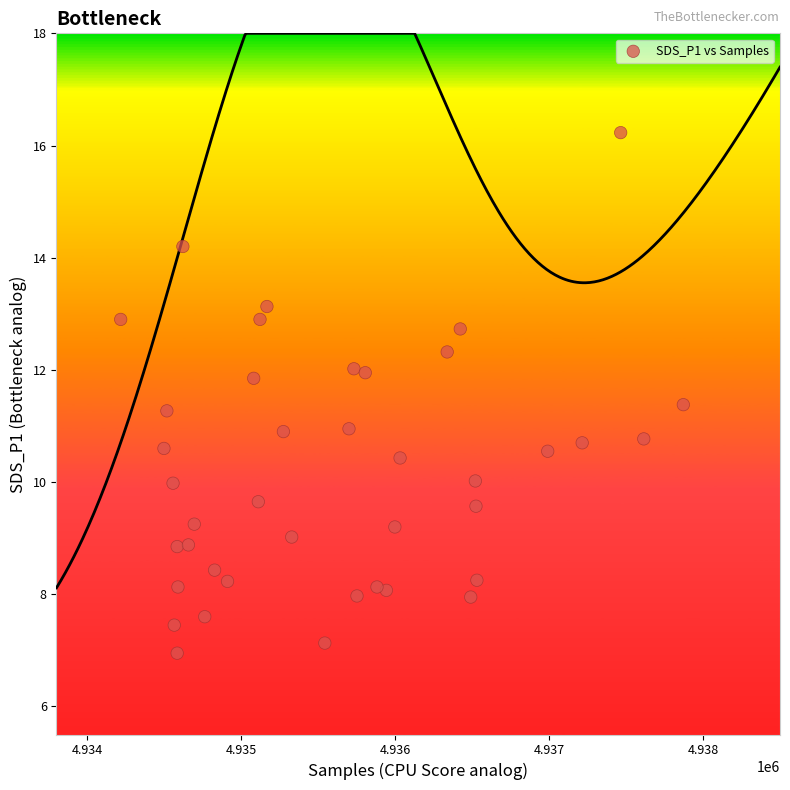

What is the range of X values (max minus min)?

3655.0